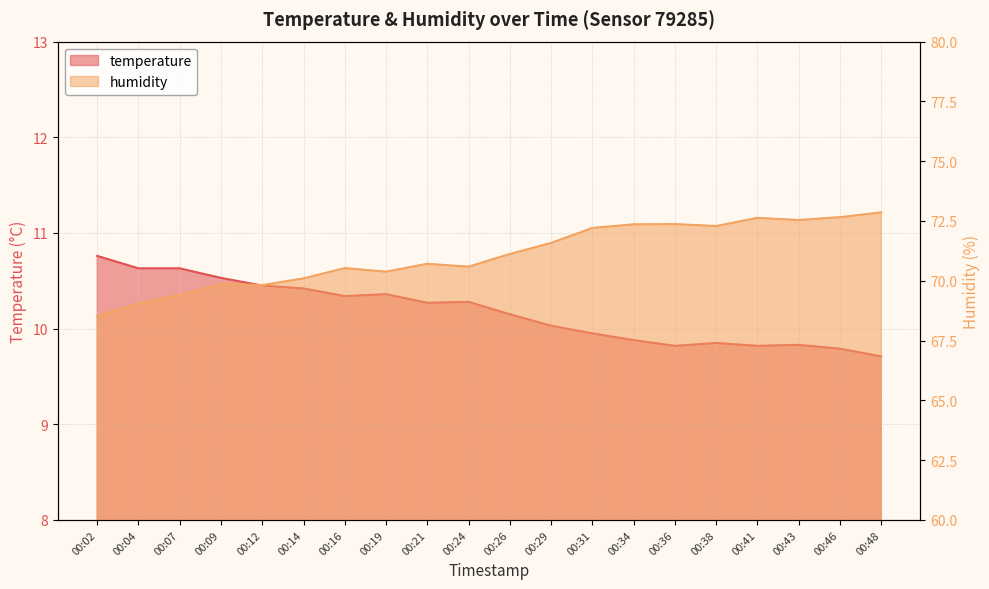

Reading left to right, what are all the values shown in this chart?

temperature: 00:02=10.8	00:04=10.6	00:07=10.6	00:09=10.5	00:12=10.4	00:14=10.4	00:16=10.3	00:19=10.4	00:21=10.3	00:24=10.3	00:26=10.2	00:29=10.0	00:31=9.9	00:34=9.9	00:36=9.8	00:38=9.8	00:41=9.8	00:43=9.8	00:46=9.8	00:48=9.7
humidity: 00:02=68.5	00:04=69.1	00:07=69.4	00:09=69.9	00:12=69.8	00:14=70.1	00:16=70.5	00:19=70.4	00:21=70.7	00:24=70.6	00:26=71.1	00:29=71.6	00:31=72.2	00:34=72.4	00:36=72.4	00:38=72.3	00:41=72.6	00:43=72.5	00:46=72.7	00:48=72.9